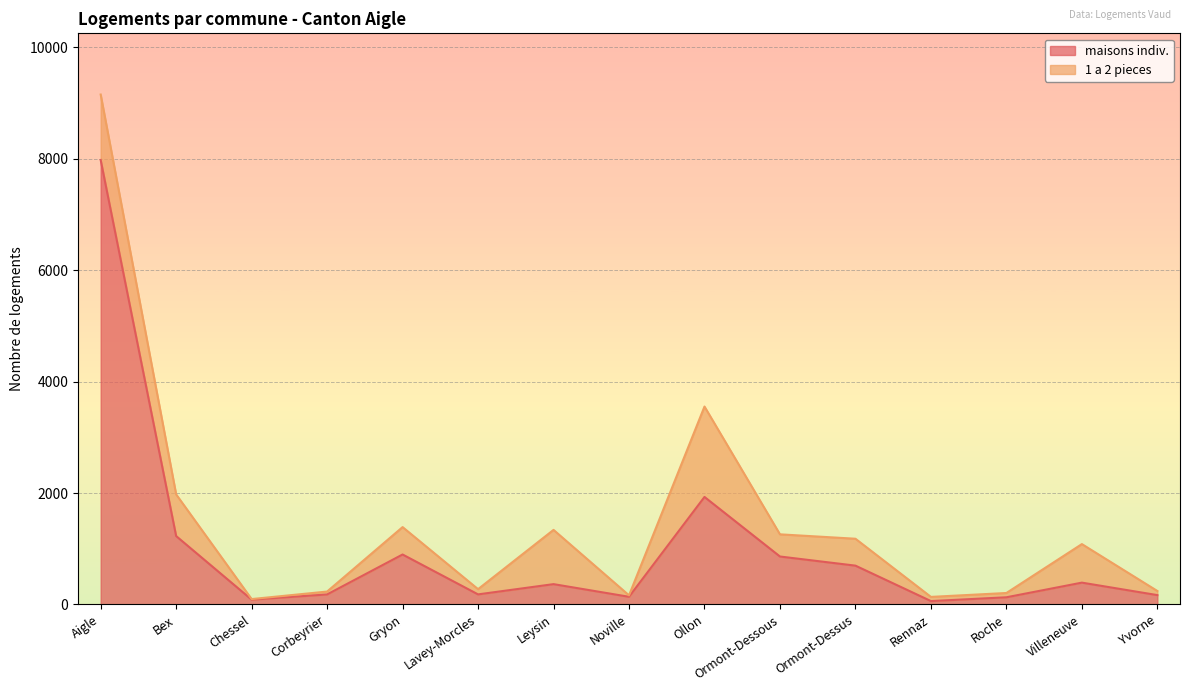

How many interior local peaks (higher than both neighbors) does the data have?

4